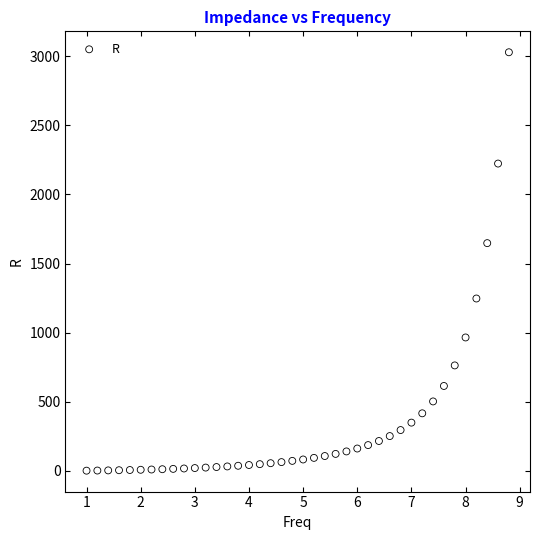

What Y value in the scatter plot is closest to 1515?

1648.0